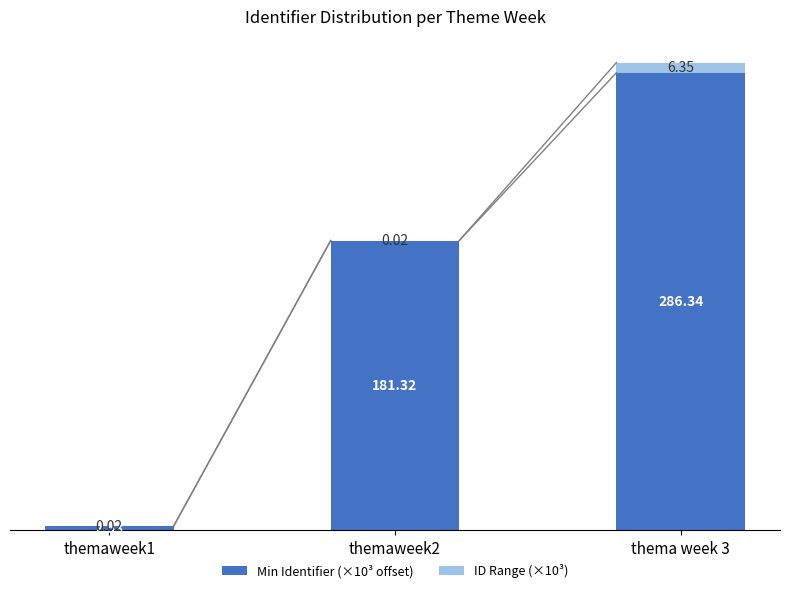

True or false: Min Identifier (×10³ offset) has a value of 52.5 at themaweek2.

False